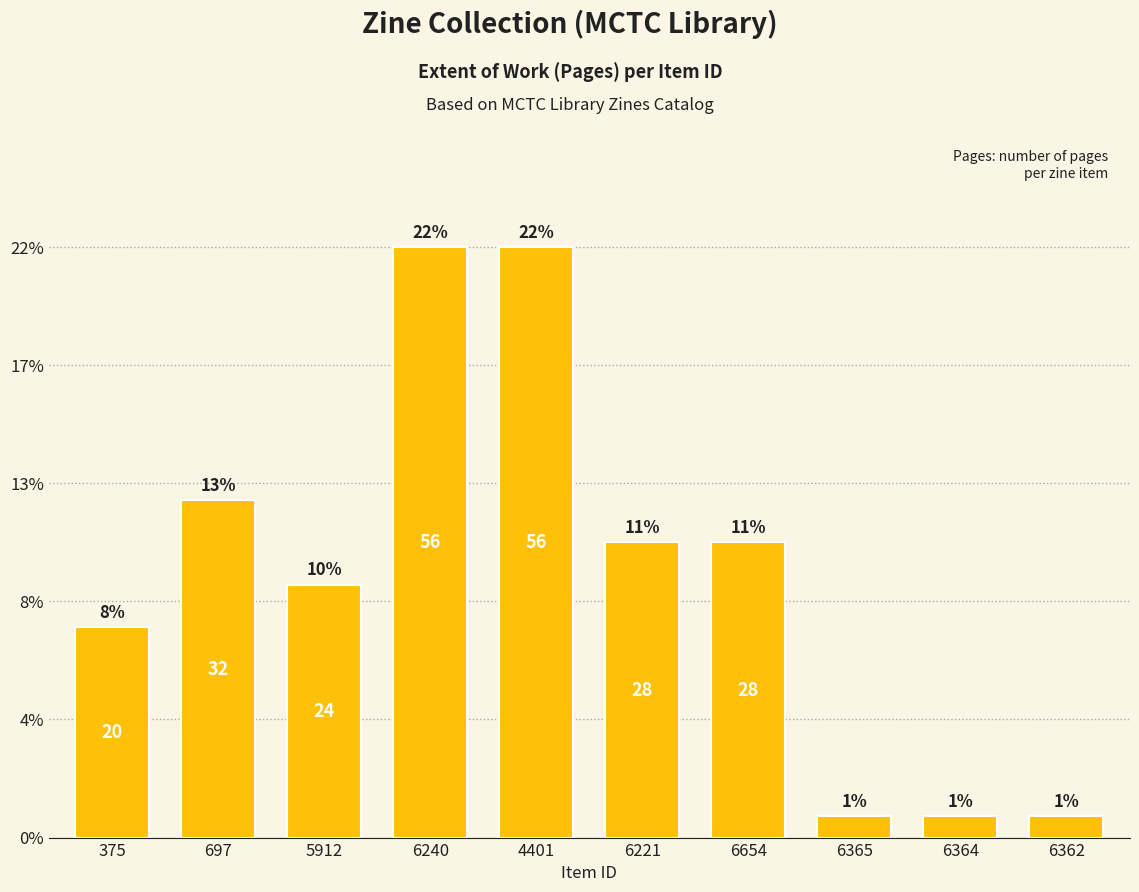

Are the bars horizontal?

No